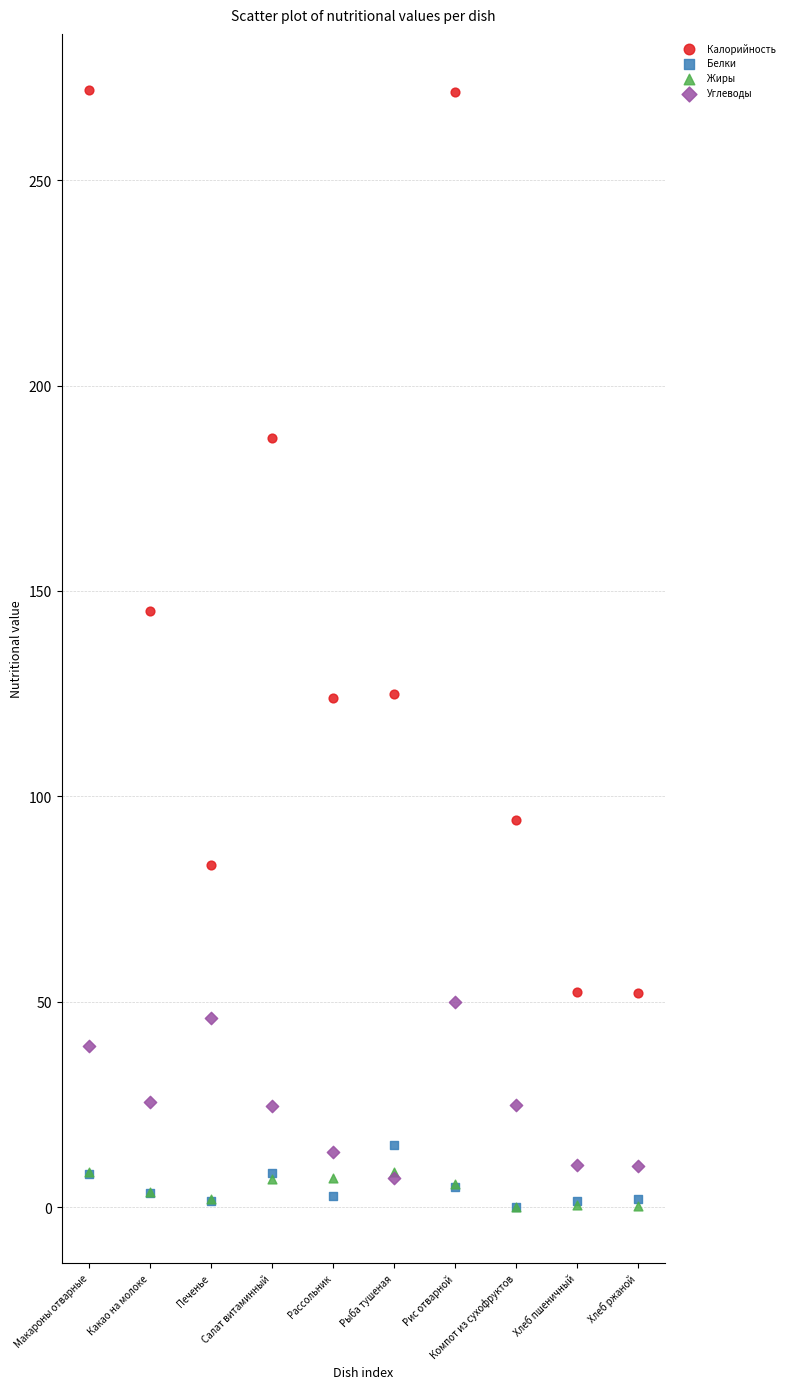

In the Калорийность series, what Y value is closest to 162?

145.2